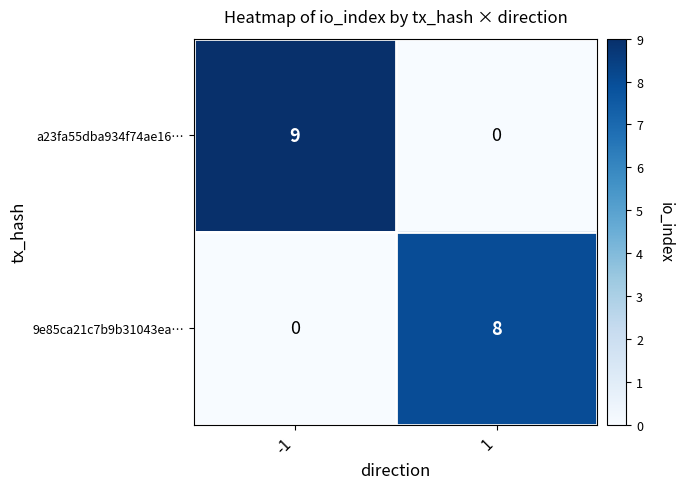

Rank the series by their average value, from lowest to highest.

9e85ca21c7b9b31043ea…, a23fa55dba934f74ae16…